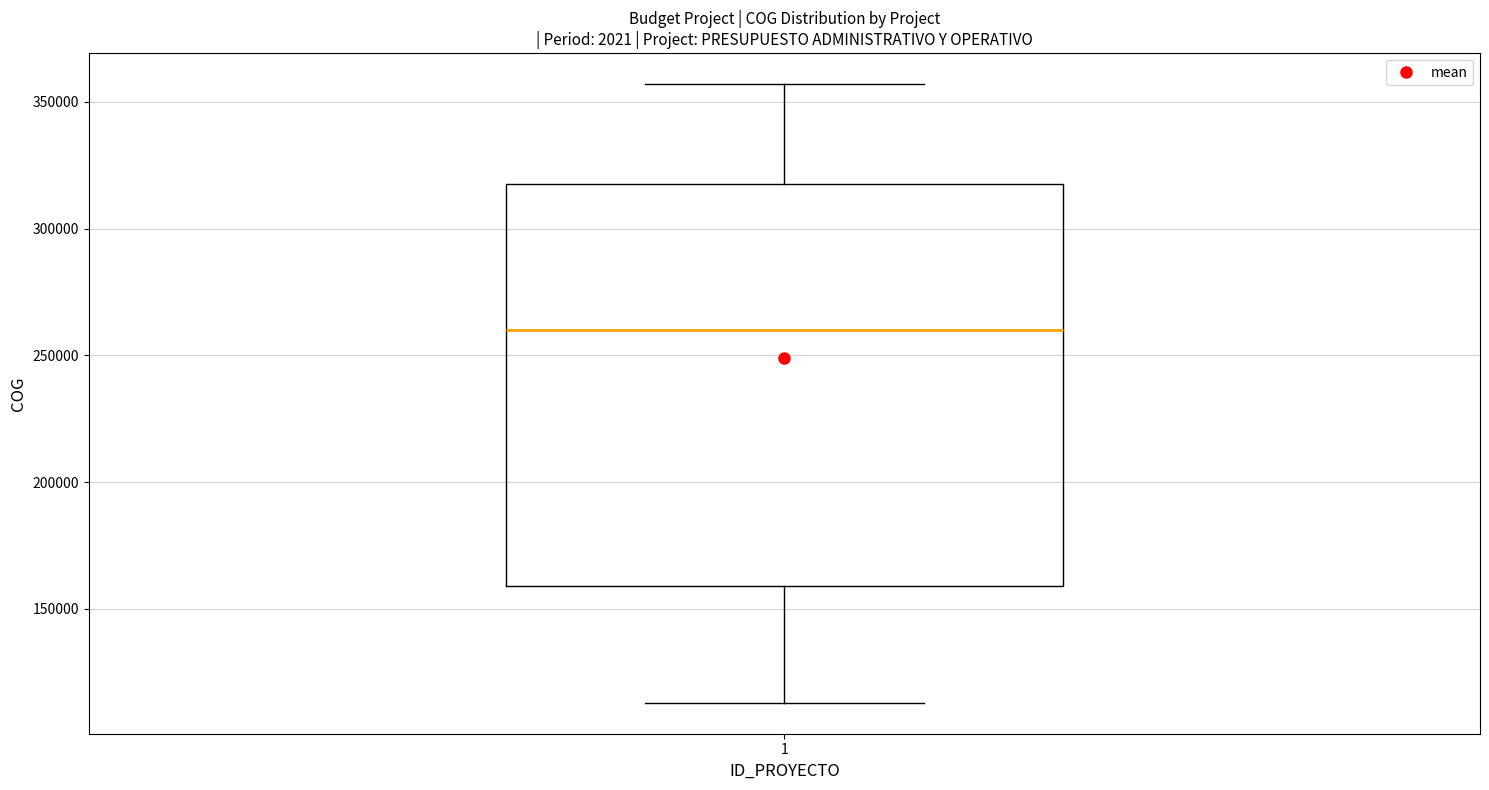

Transcribe this box plot: give where the median line is, the range the box spans, and where the two whiskers end, as read against the y-axis. The values are not printed on the chart, so give them approximately, as read against the axis.

median 260000, box 160000 to 320000, whiskers 115000 to 355000